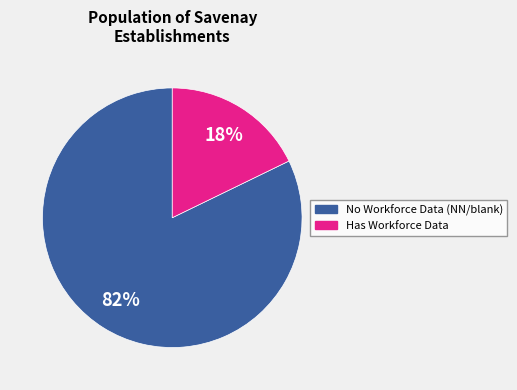

Is there a majority slice in this chart?

Yes